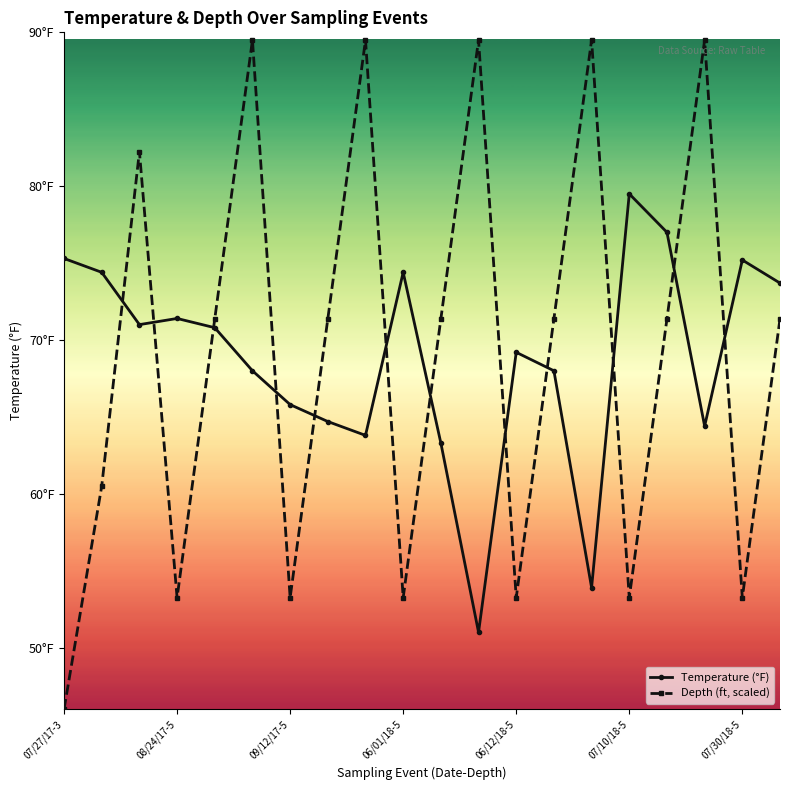

Does the chart have visible grid lines?

No